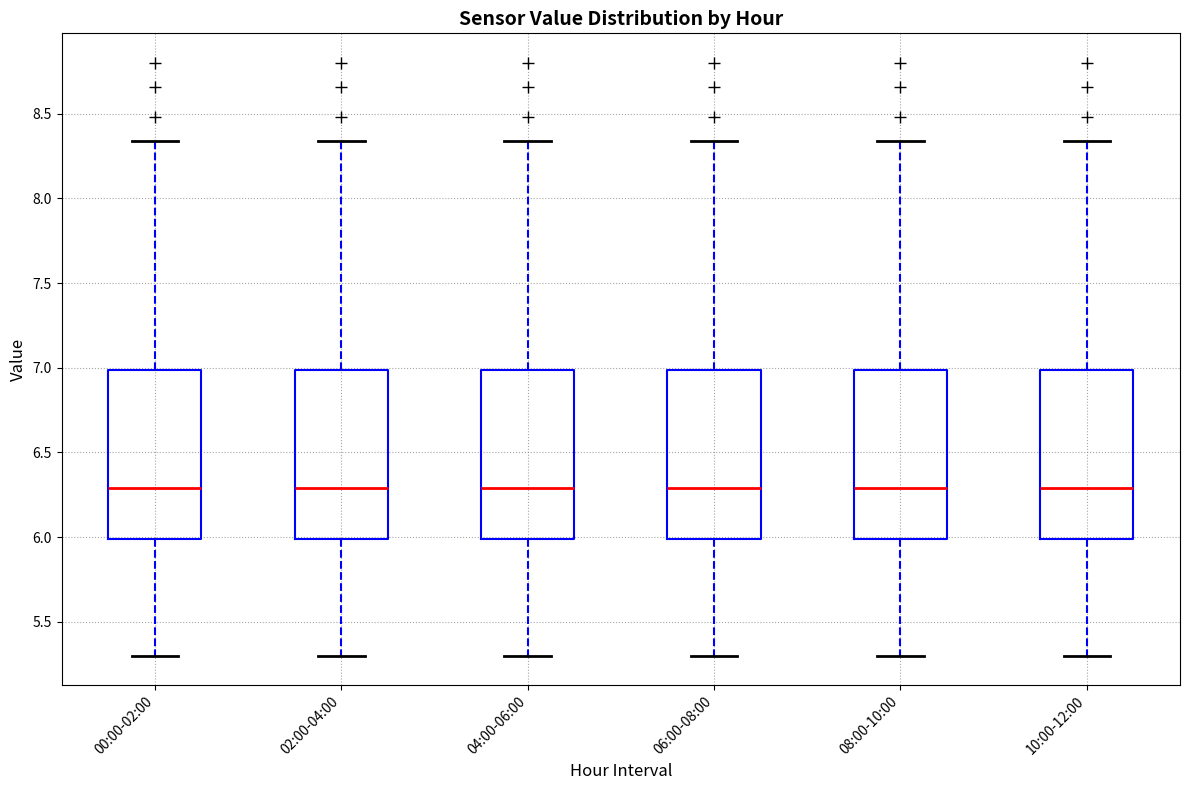

Reading left to right, transcribe this box plot: for each box, give where its median line is, the range the box spans, and where its two whiskers end, as read against the y-axis. The values are not printed on the chart, so give them approximately, as read against the axis.

00:00-02:00: median 6.30, box 6.00 to 7.00, whiskers 5.30 to 8.35
02:00-04:00: median 6.30, box 6.00 to 7.00, whiskers 5.30 to 8.35
04:00-06:00: median 6.30, box 6.00 to 7.00, whiskers 5.30 to 8.35
06:00-08:00: median 6.30, box 6.00 to 7.00, whiskers 5.30 to 8.35
08:00-10:00: median 6.30, box 6.00 to 7.00, whiskers 5.30 to 8.35
10:00-12:00: median 6.30, box 6.00 to 7.00, whiskers 5.30 to 8.35